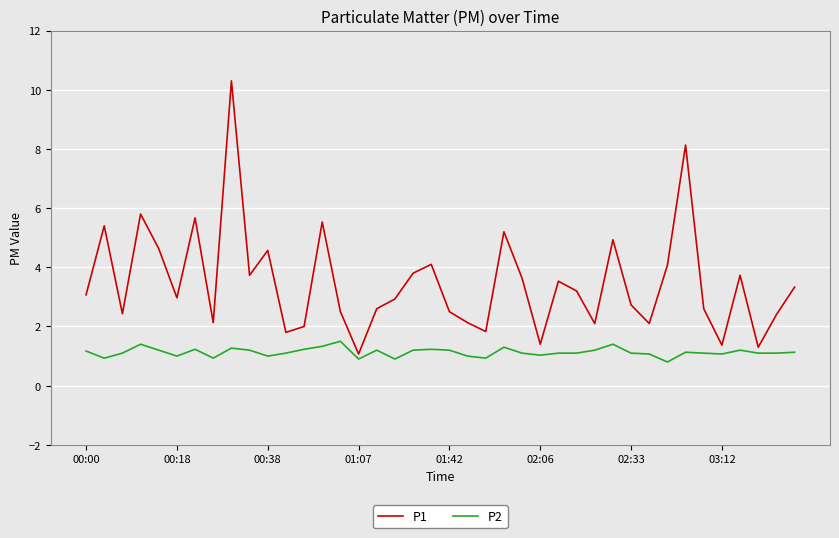

In P1, how many points are lower than both neighbors (excluding endpoints)?

12